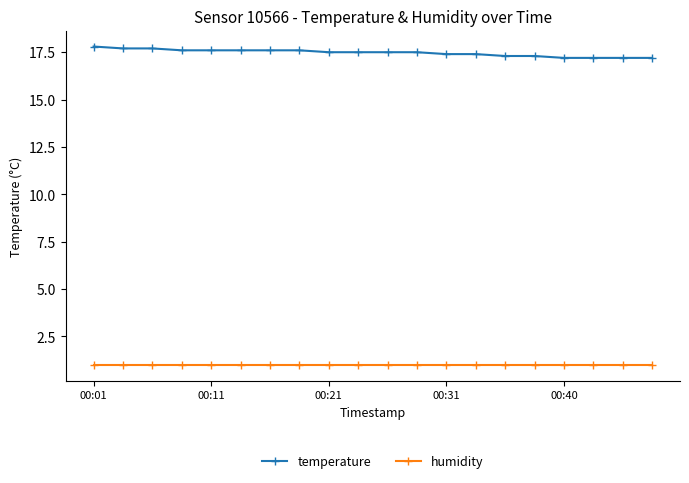

What is the minimum value shown in the chart?

1.0